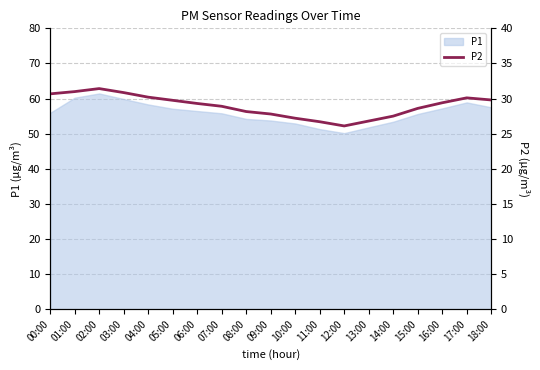

The P1 series shows 79.2 at 03:00. True or false?

False